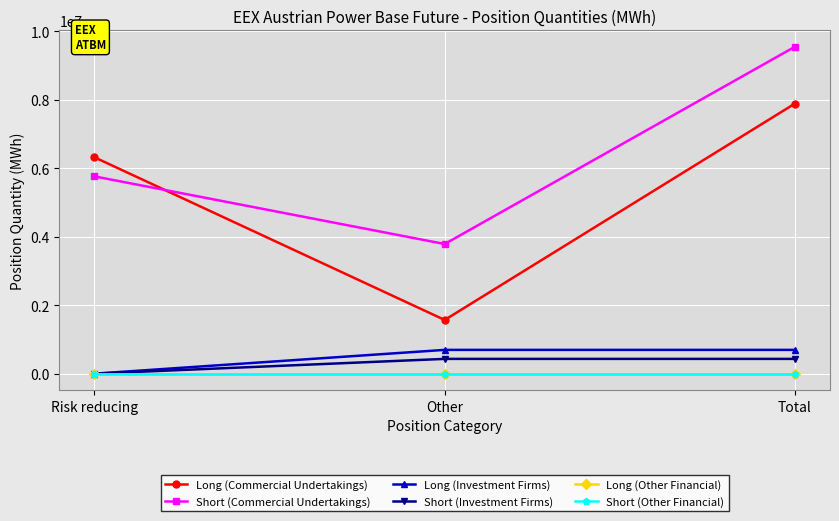

What is the label of the 2nd point from the left?

Other